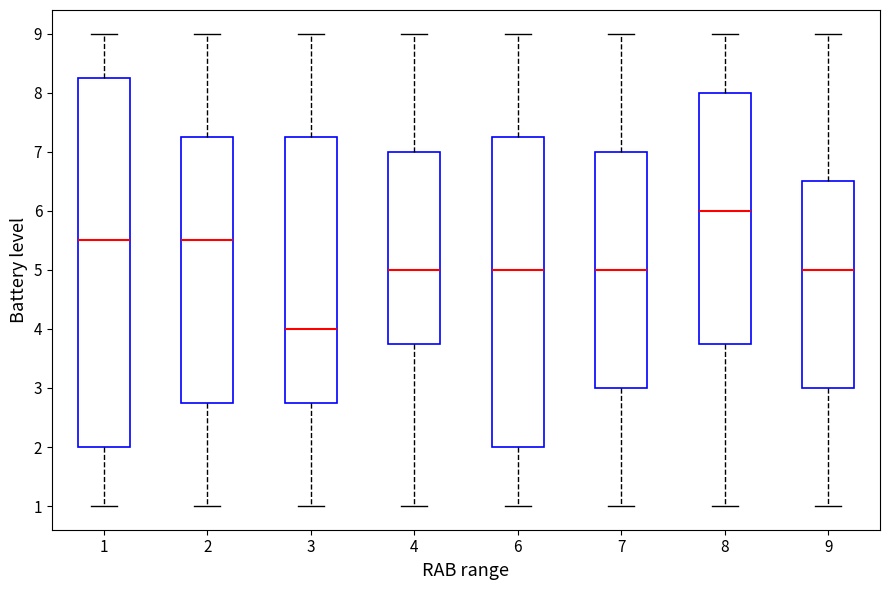

Where does the median line of the box at x = 8 sit on the y-axis? The values are not printed on the chart, so give them approximately, as read against the axis.

6.0